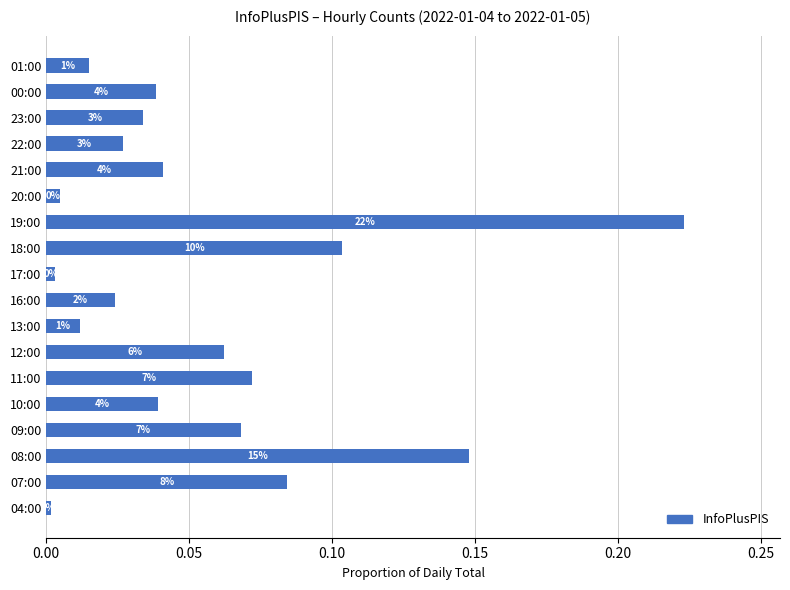

What is the maximum value shown in the chart?

0.2